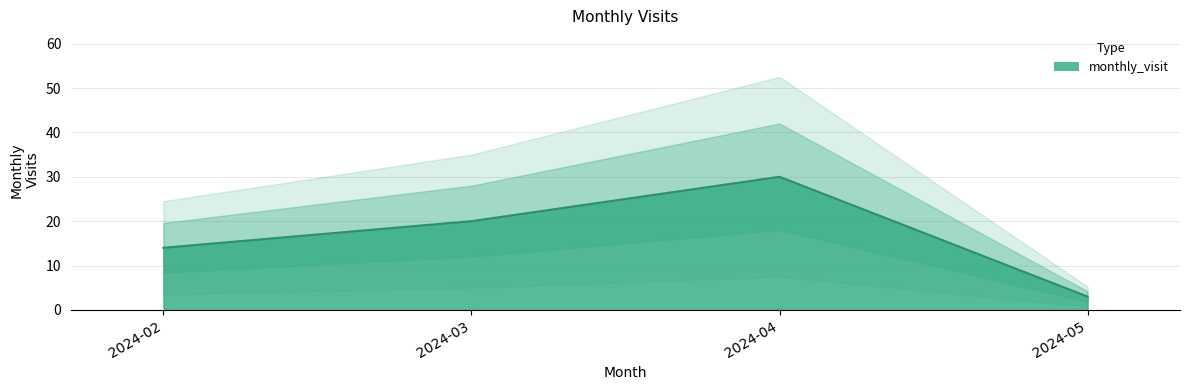

Between 2024-05 and 2024-04, which is larger?

2024-04